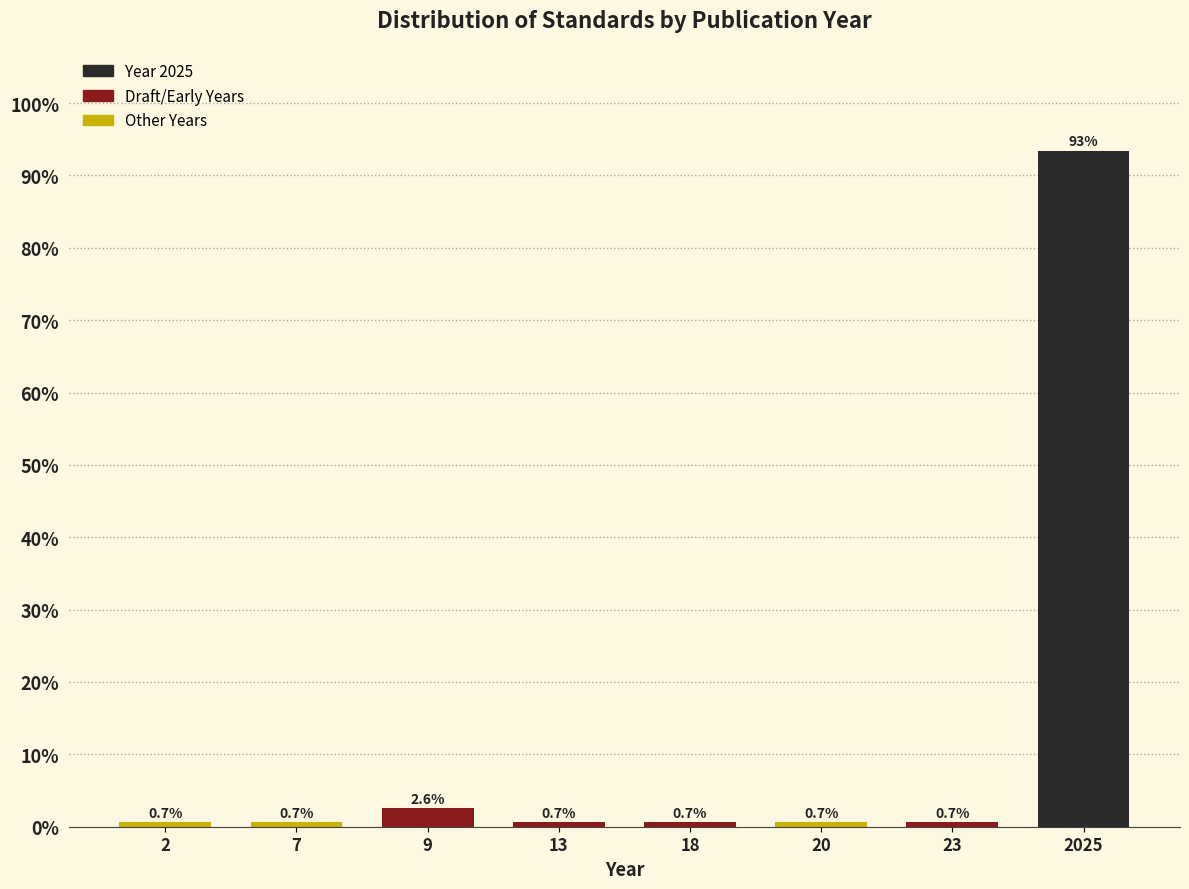

Reading left to right, what are all the values shown in this chart?

0.7	0.7	2.6	0.7	0.7	0.7	0.7	93.4